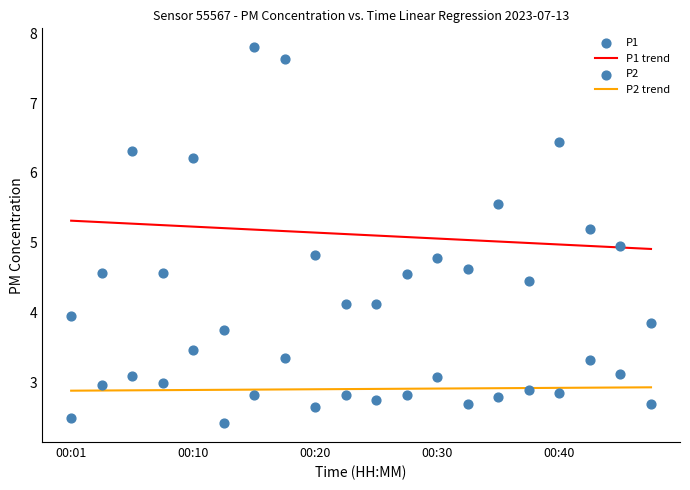

At which category is the sum across all series the highest?

00:18